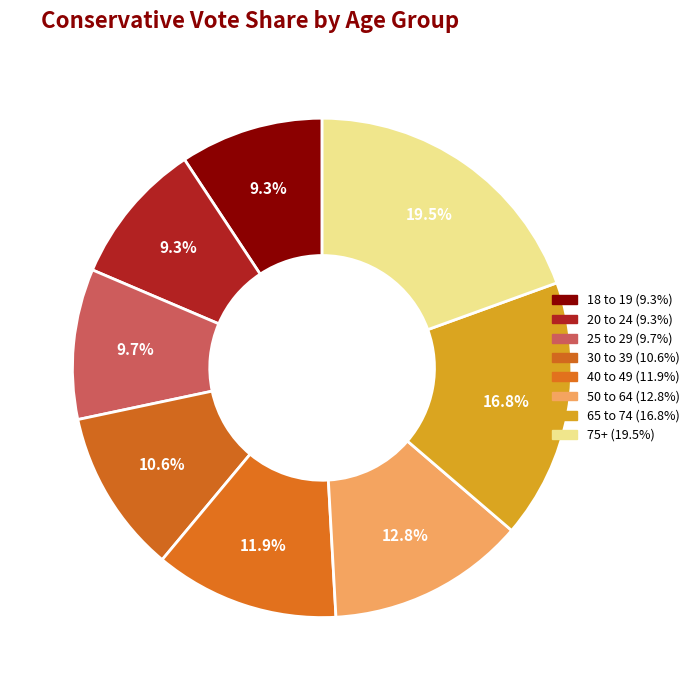

How many segments does this pie chart have?

8